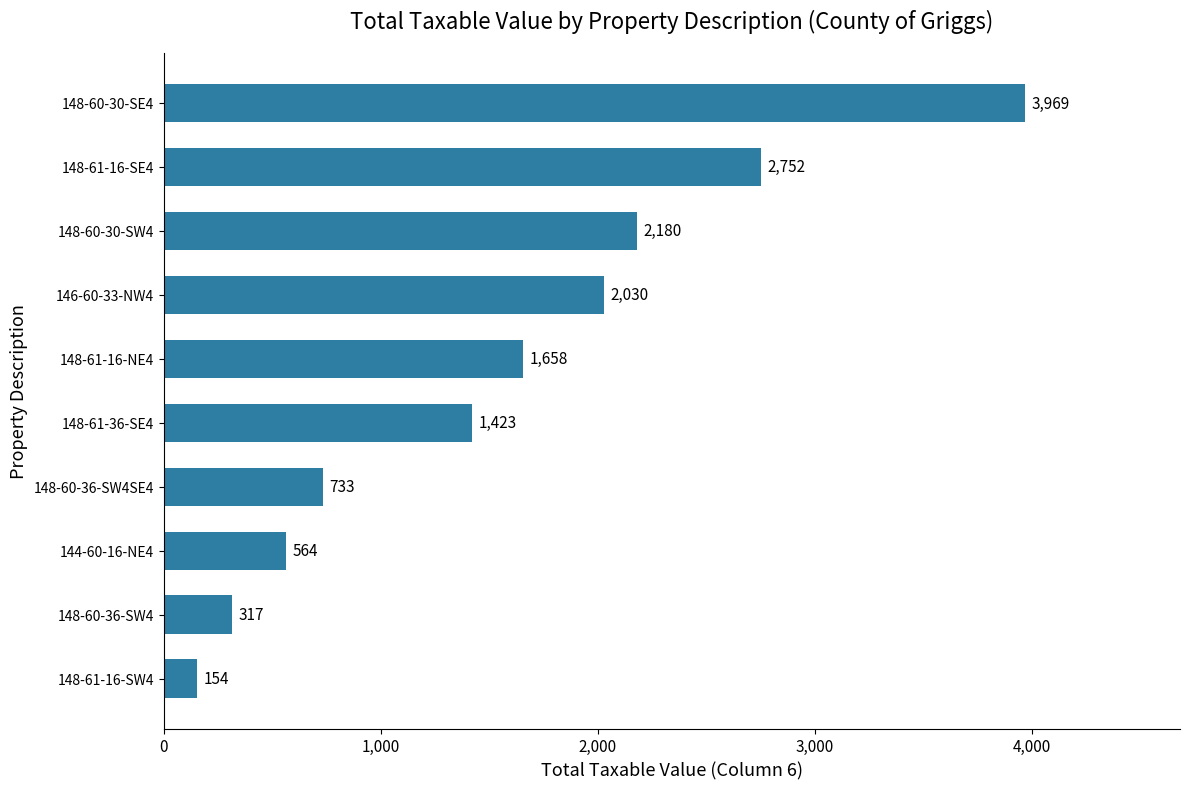

List the labels in order of value, smallest first.

148-61-16-SW4, 148-60-36-SW4, 144-60-16-NE4, 148-60-36-SW4SE4, 148-61-36-SE4, 148-61-16-NE4, 146-60-33-NW4, 148-60-30-SW4, 148-61-16-SE4, 148-60-30-SE4